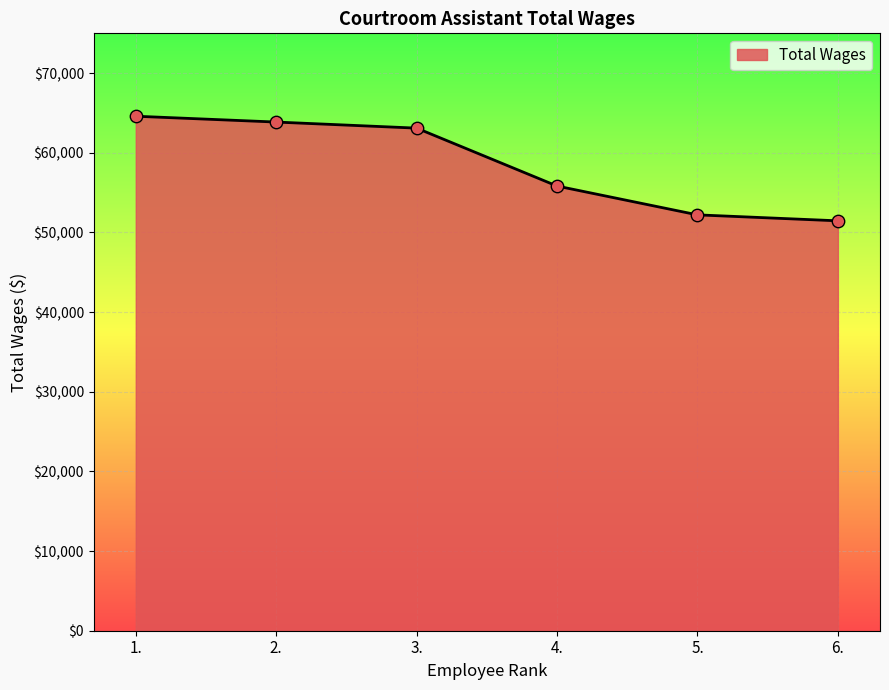

What is the change in value from 1. to 6.?

-13133